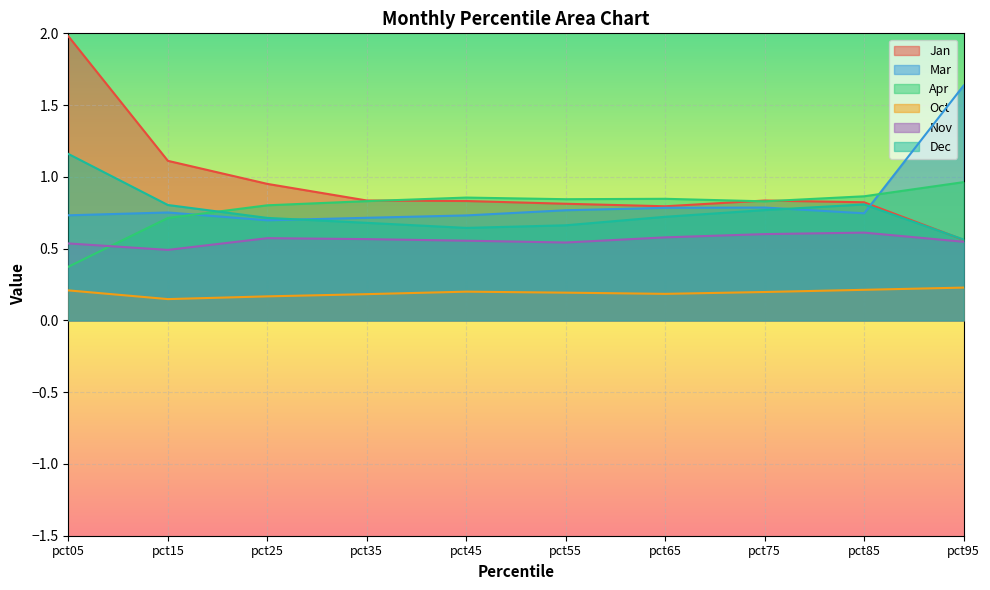

What is the difference between the second highest and minimum values in the Dec series?

0.2